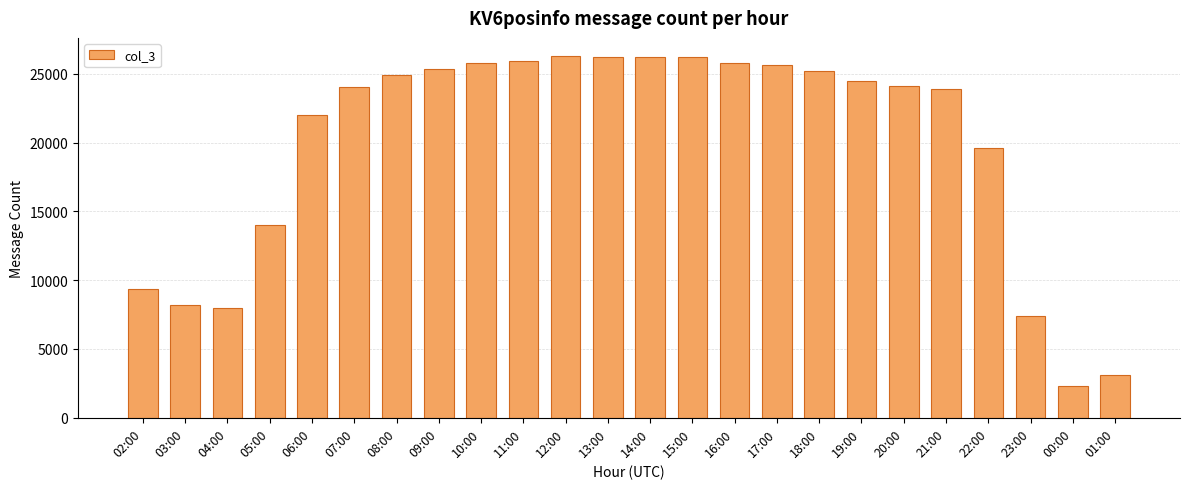

Between 12:00 and 01:00, which is larger?

12:00